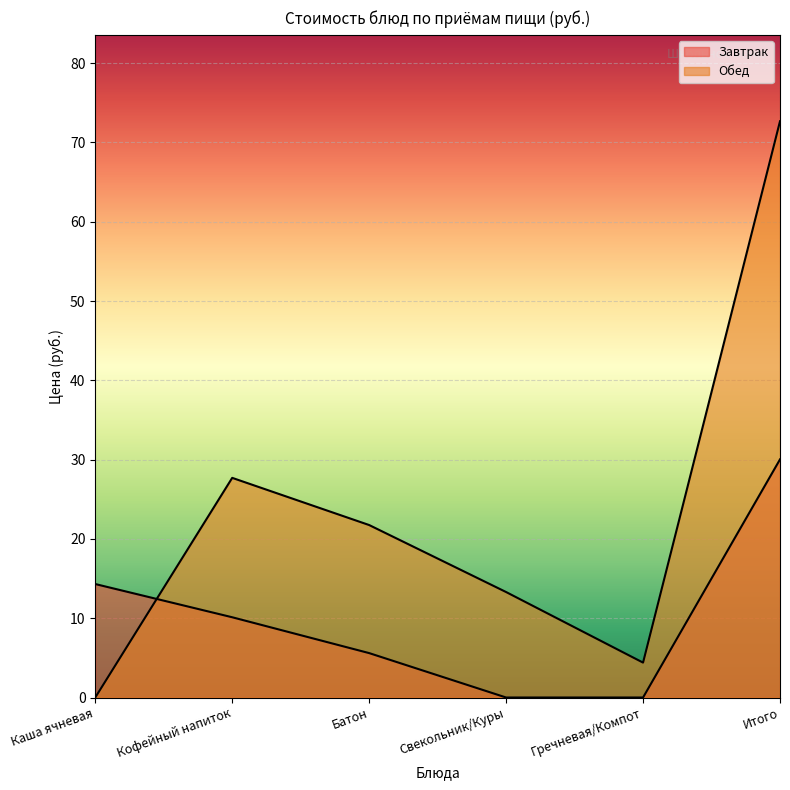

At how many categories does at least one series exceed 48?

1